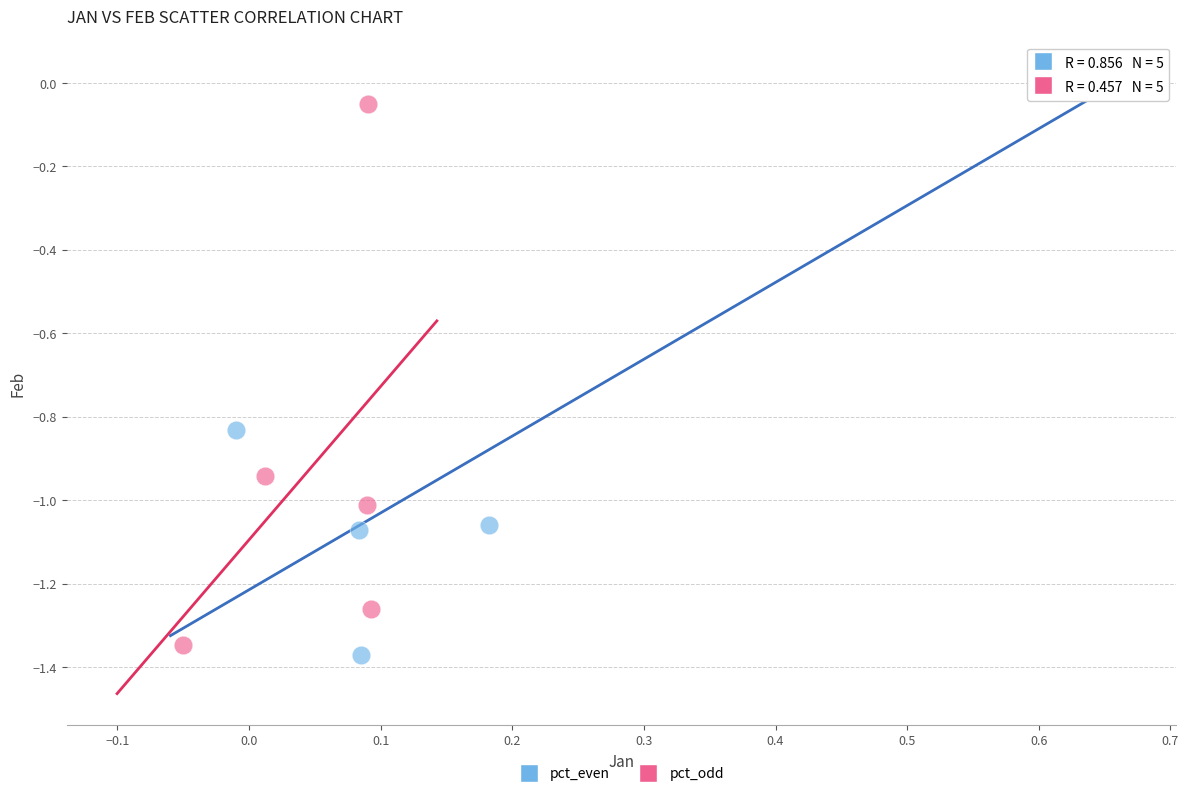

Which series has the largest Y range (max minus min)?

pct_even